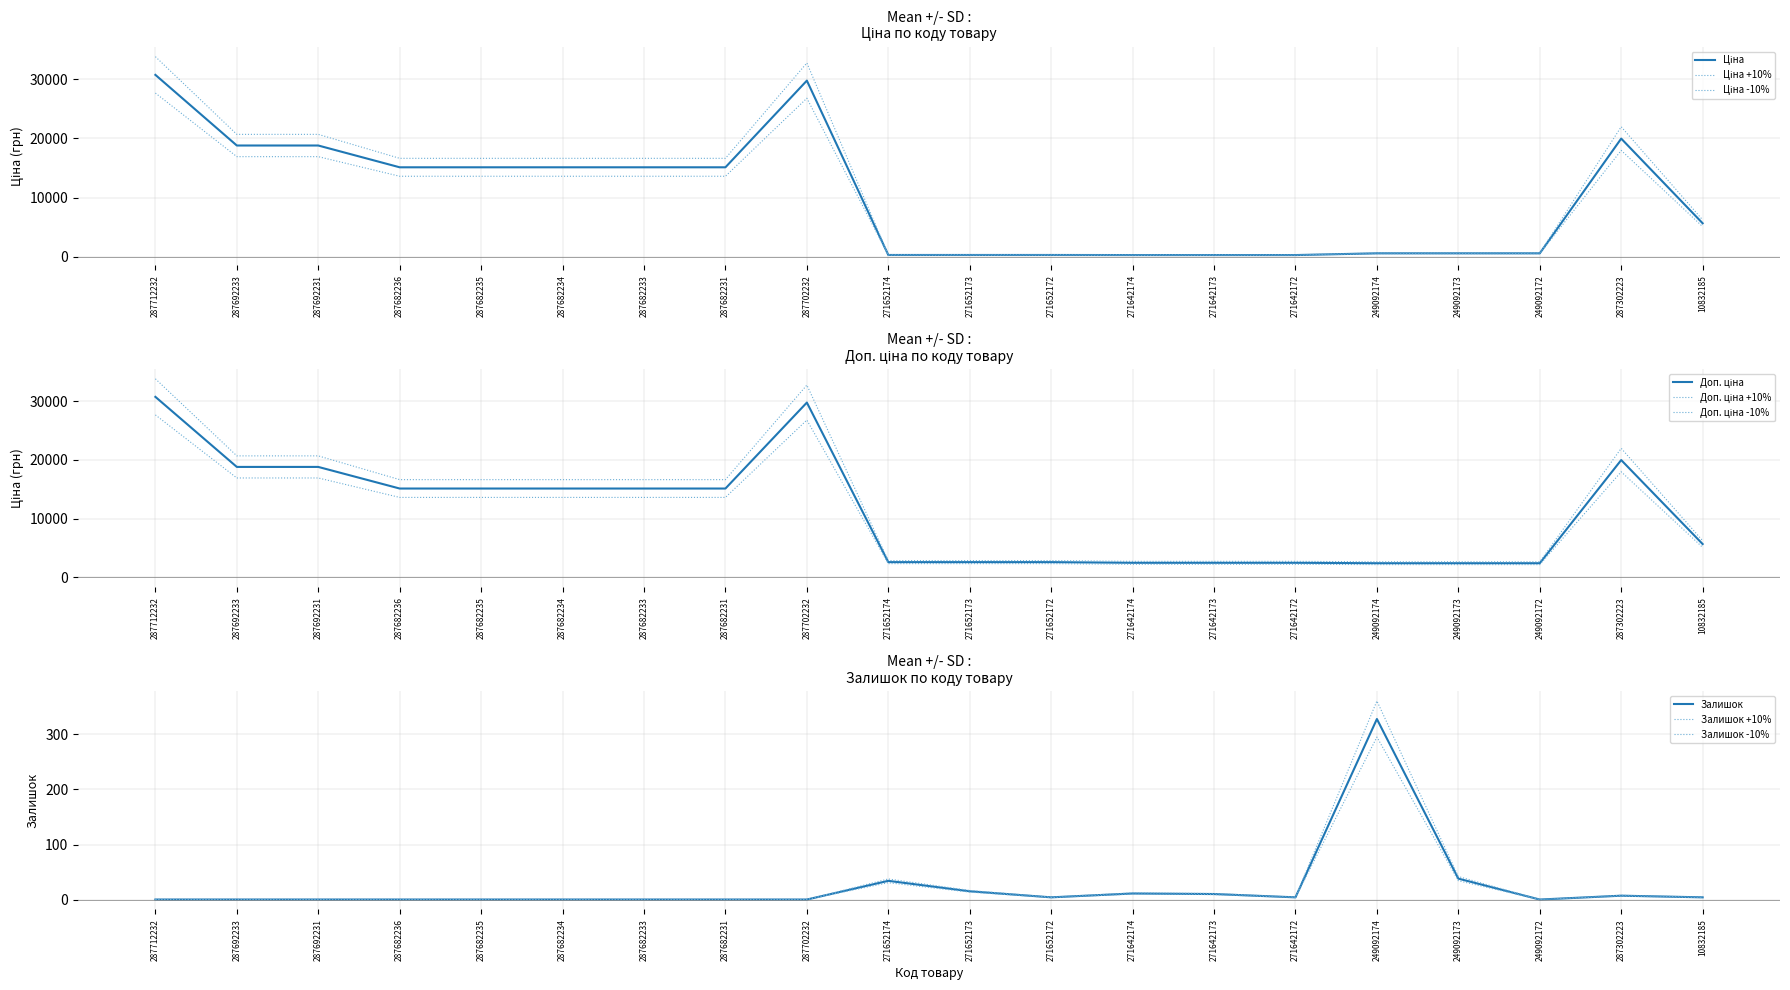

What is the lowest value of the Ціна series?

310.3